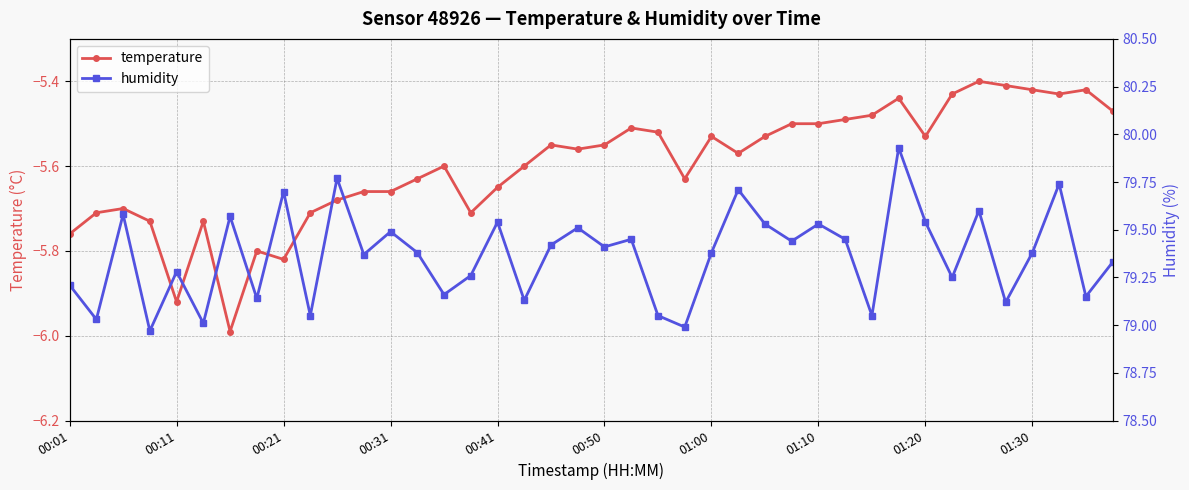

How many interior local peaks does the humidity series have?

14